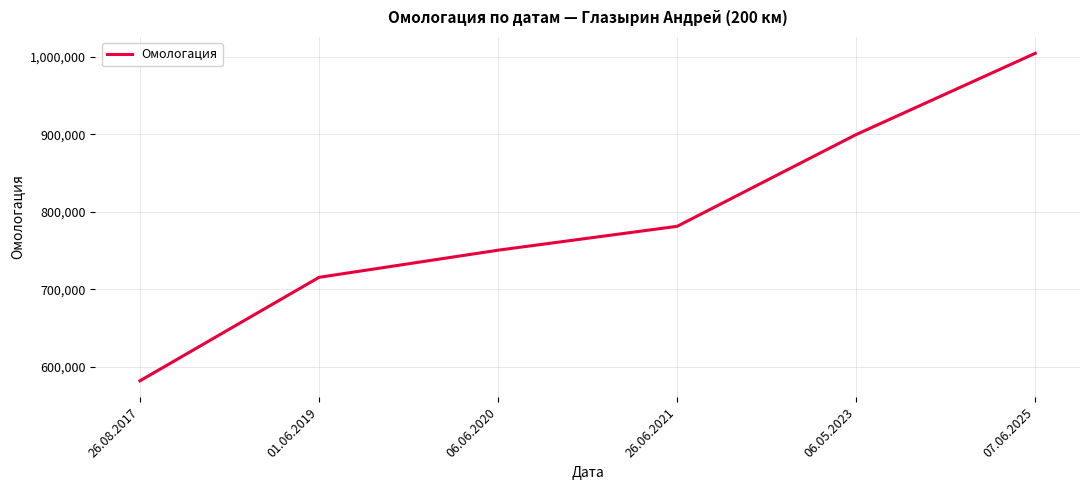

Between 06.05.2023 and 06.06.2020, which is larger?

06.05.2023